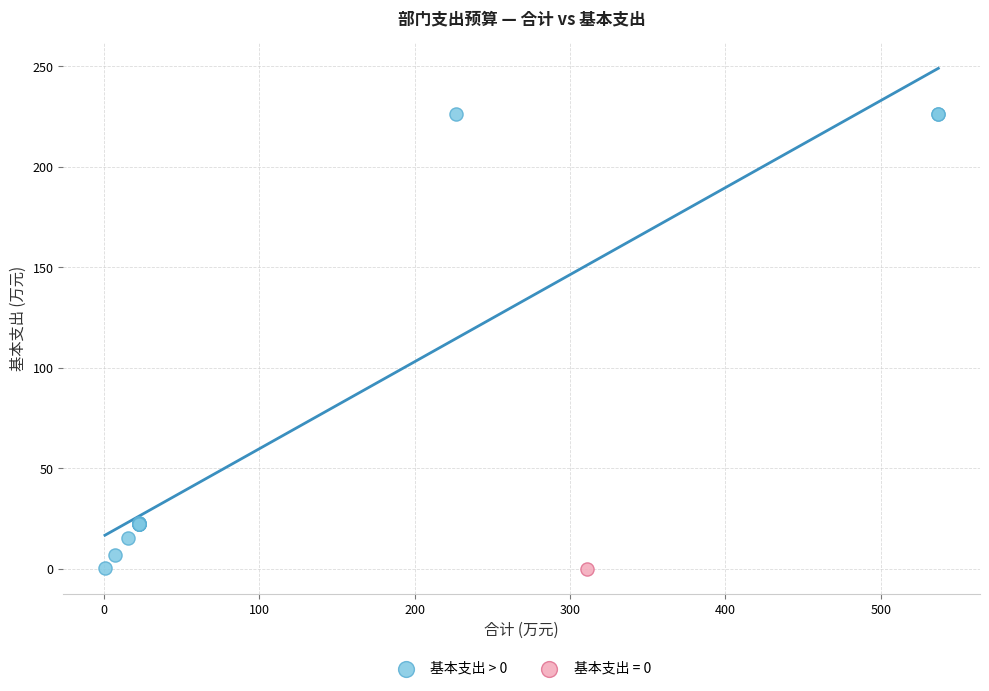

What are all the series names shown in the legend?

基本支出 > 0, 基本支出 = 0